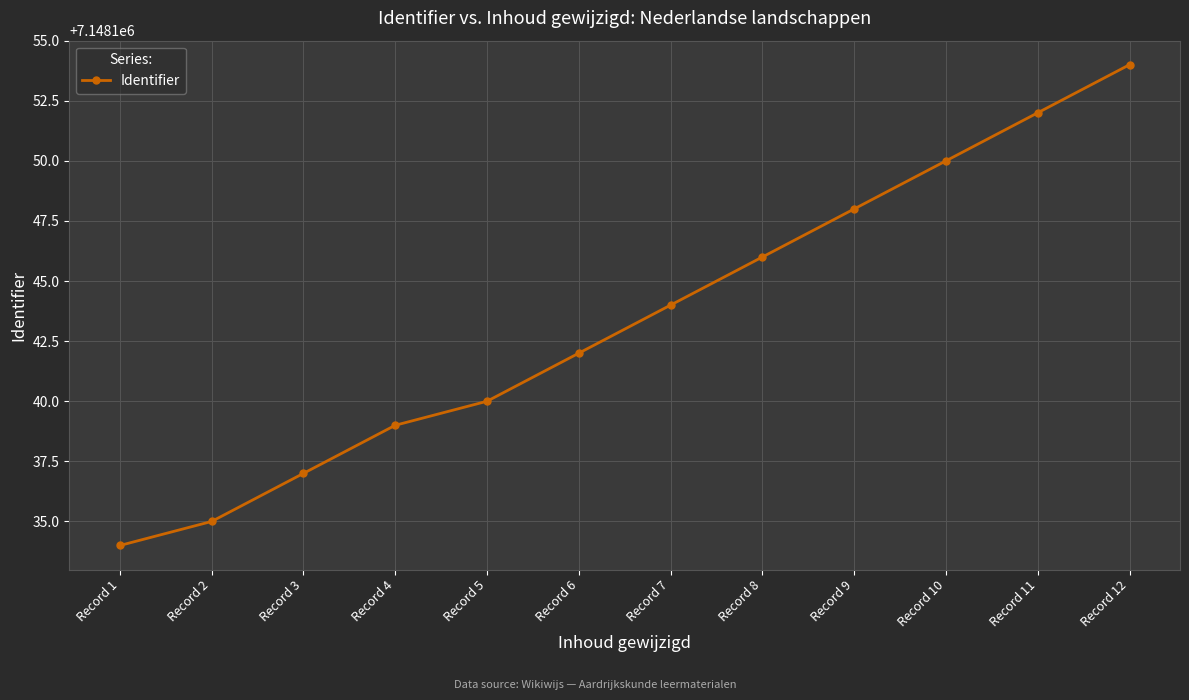

What is the sum of all values?

85777721